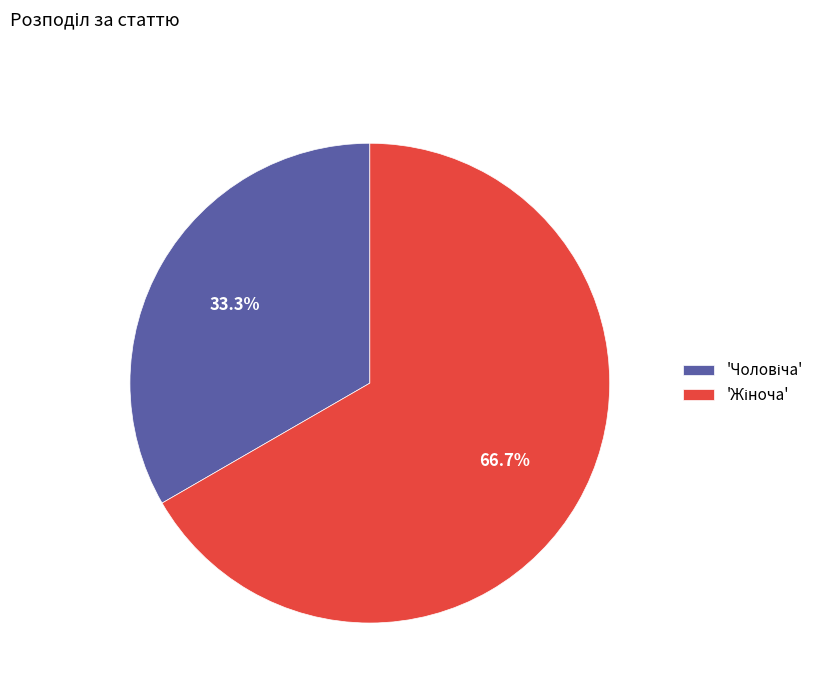

Is there a majority slice in this chart?

Yes